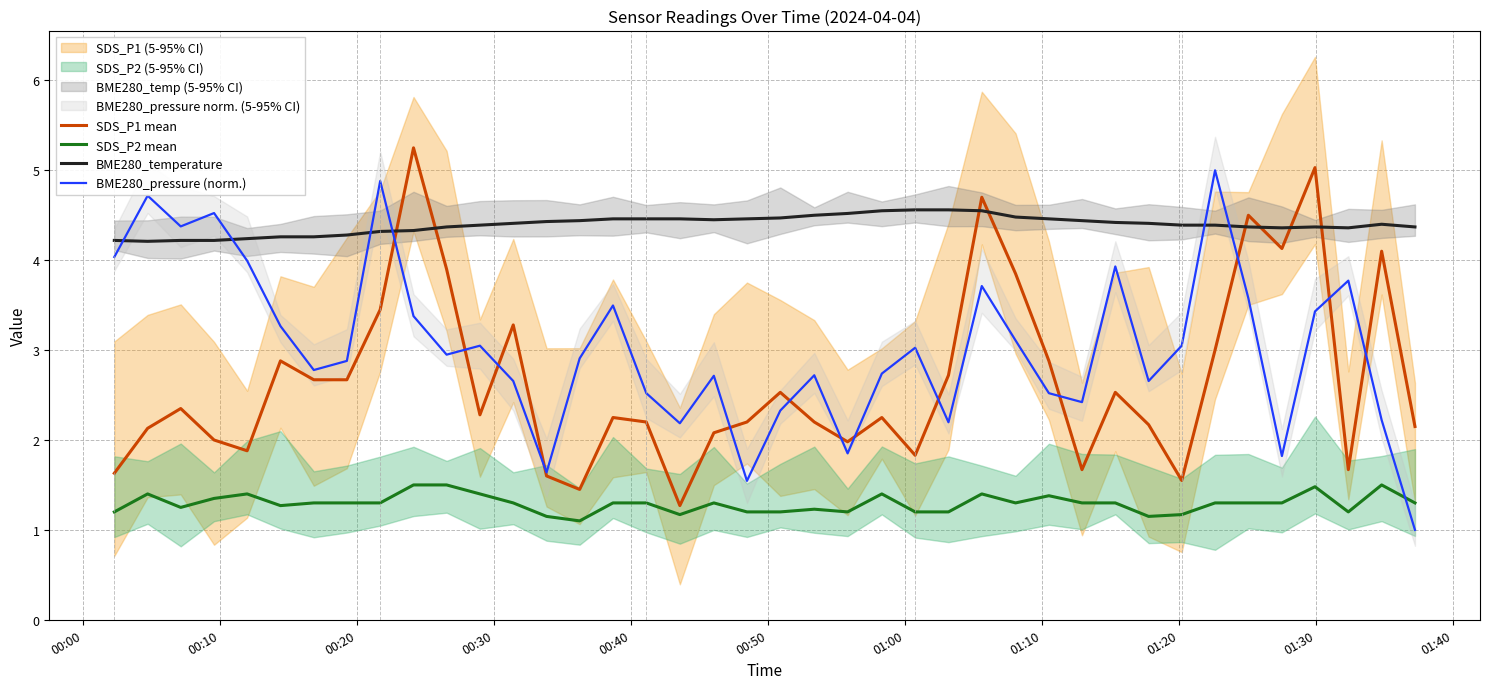

How many categories are shown in the chart?

40